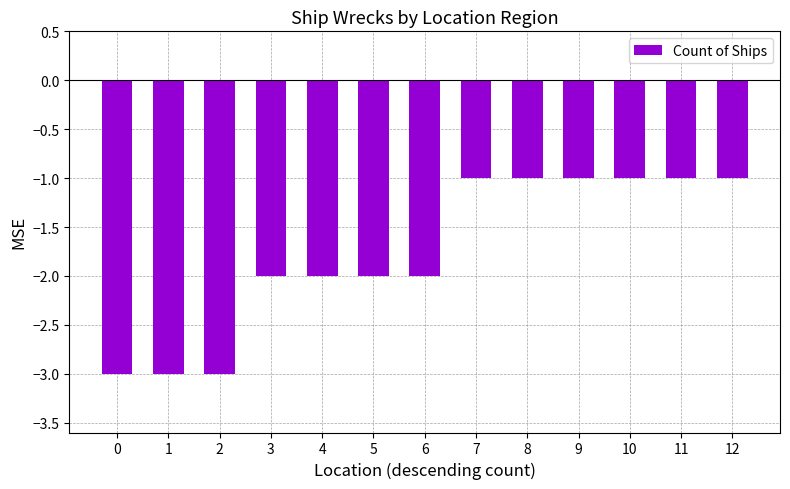

Reading left to right, what are all the values shown in this chart?

0=-3	1=-3	2=-3	3=-2	4=-2	5=-2	6=-2	7=-1	8=-1	9=-1	10=-1	11=-1	12=-1